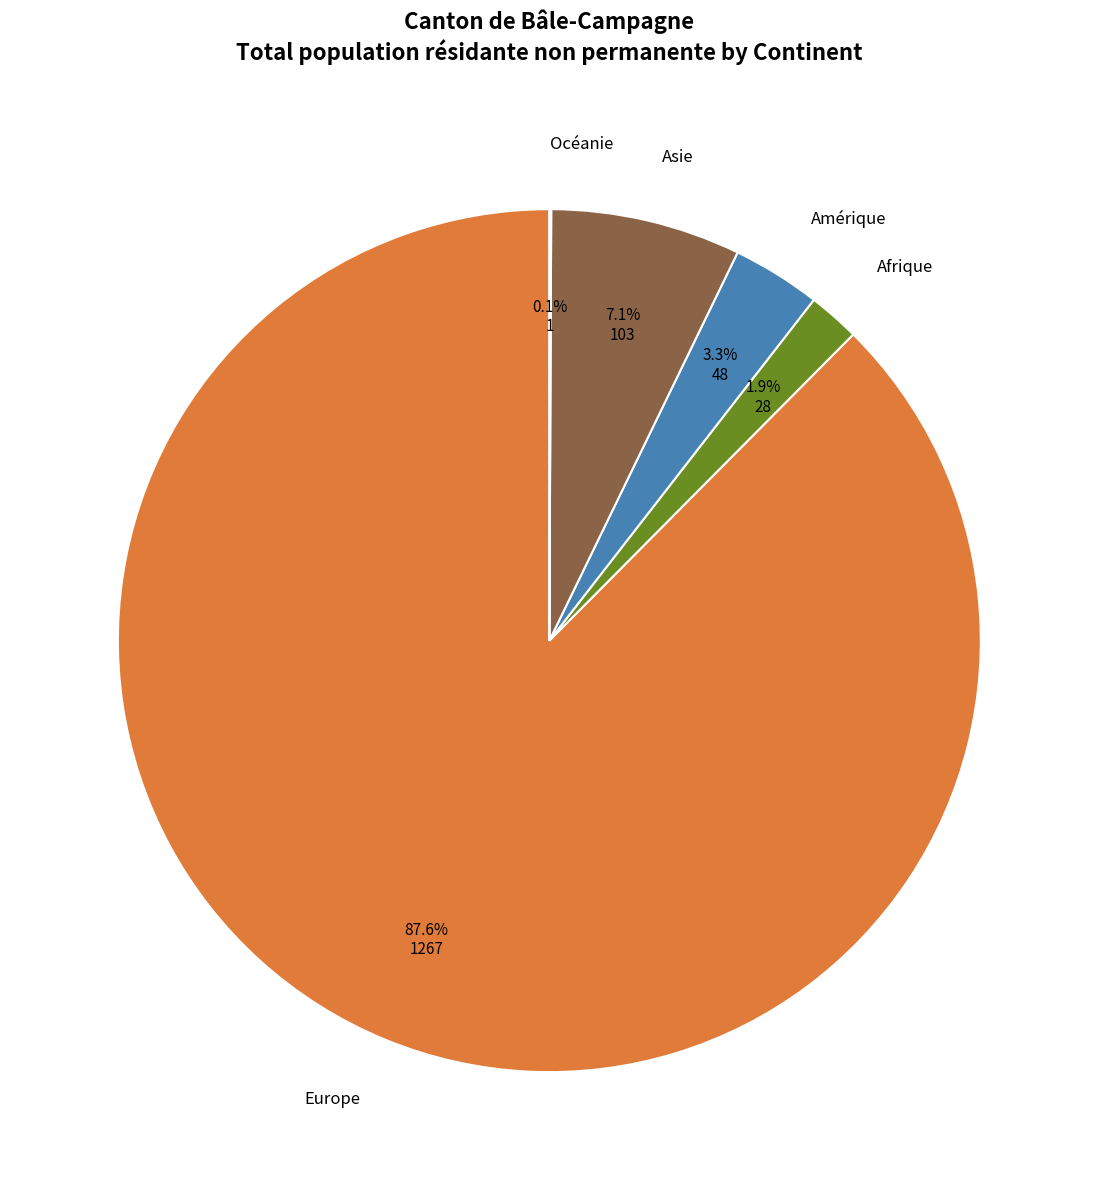

Is there any slice that represents more than half of the pie?

Yes